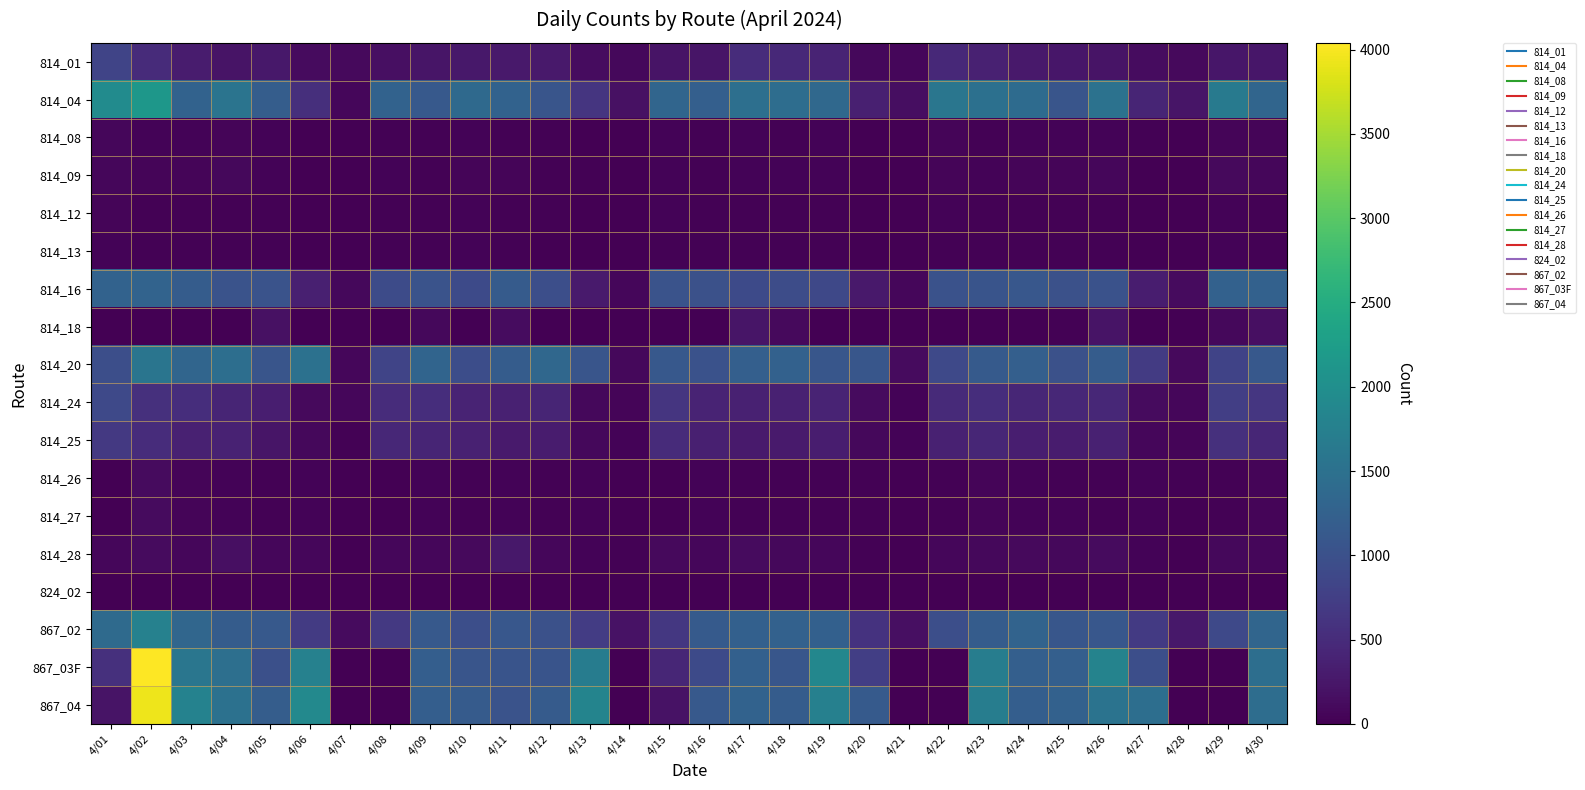

At 4/24, list the series in order from smallest to largest.

814_18, 824_02, 814_13, 814_12, 814_27, 814_08, 814_26, 814_09, 814_28, 814_01, 814_25, 814_24, 814_16, 867_04, 867_03F, 814_20, 867_02, 814_04